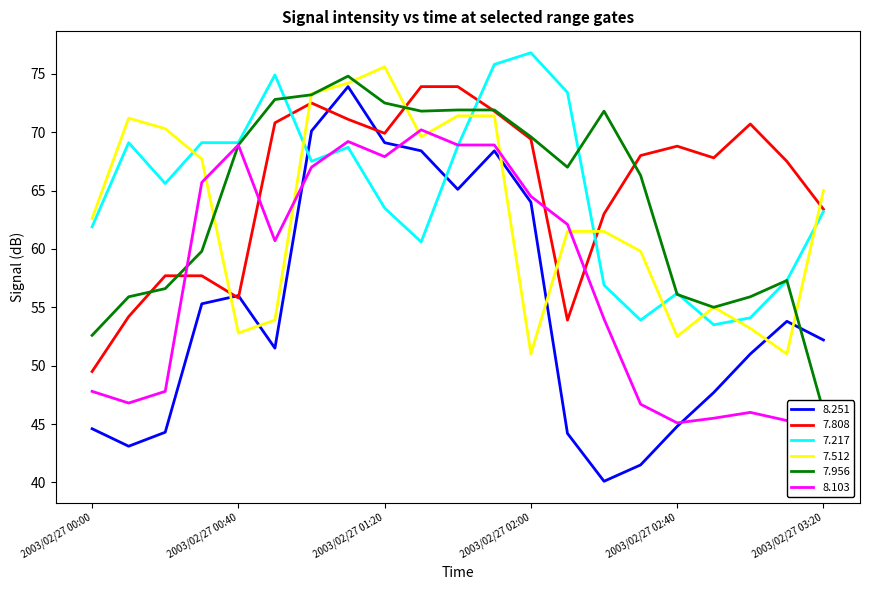

What is the label of the 11th point from the left?

2003/02/27 01:40